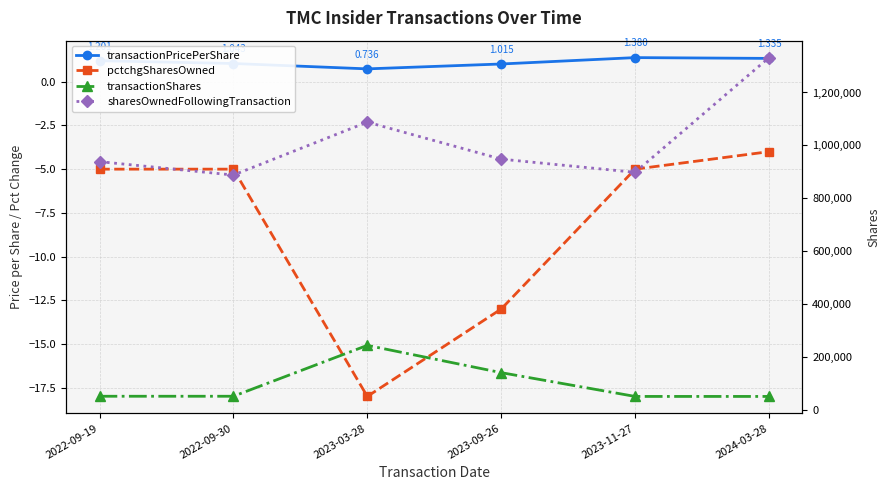

Reading left to right, list all the values displayed in this chart.

transactionPricePerShare: 2022-09-19=1.2	2022-09-30=1.0	2023-03-28=0.7	2023-09-26=1.0	2023-11-27=1.4	2024-03-28=1.3
pctchgSharesOwned: 2022-09-19=-5.0	2022-09-30=-5.0	2023-03-28=-18.0	2023-09-26=-13.0	2023-11-27=-5.0	2024-03-28=-4.0
transactionShares: 2022-09-19=50686.0	2022-09-30=50686.0	2023-03-28=243223.0	2023-09-26=140000.0	2023-11-27=50000.0	2024-03-28=50000.0
sharesOwnedFollowingTransaction: 2022-09-19=938296.0	2022-09-30=887610.0	2023-03-28=1087887.0	2023-09-26=947887.0	2023-11-27=897887.0	2024-03-28=1331939.0